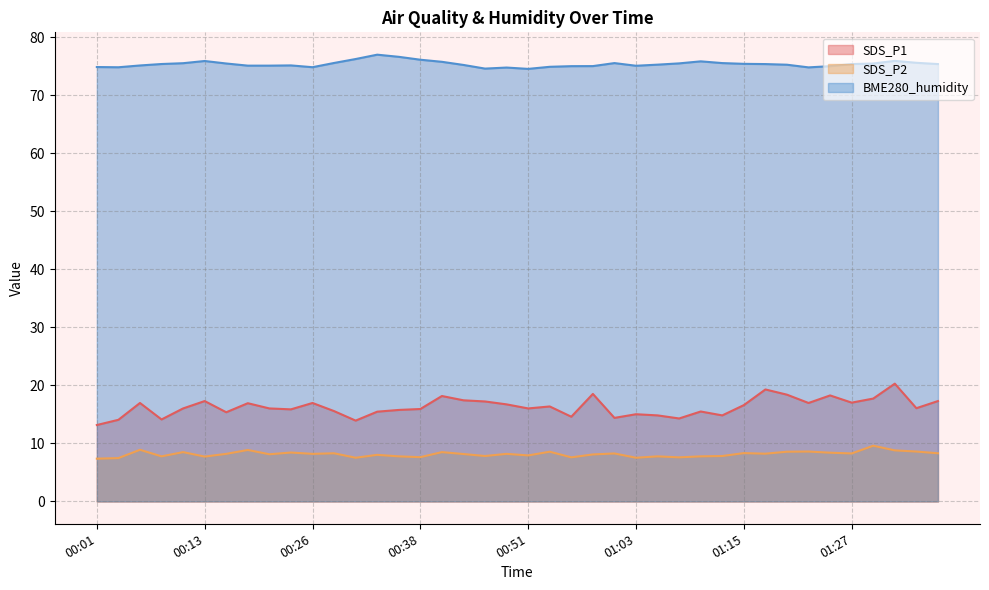

What is the label of the 32nd point from the left?

01:18